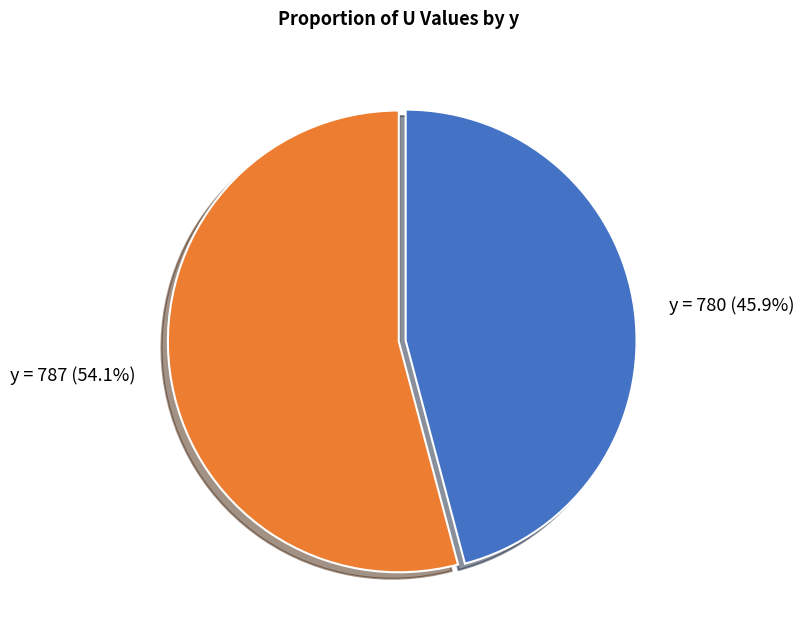

Which has a higher value, y = 787 or y = 780?

y = 787